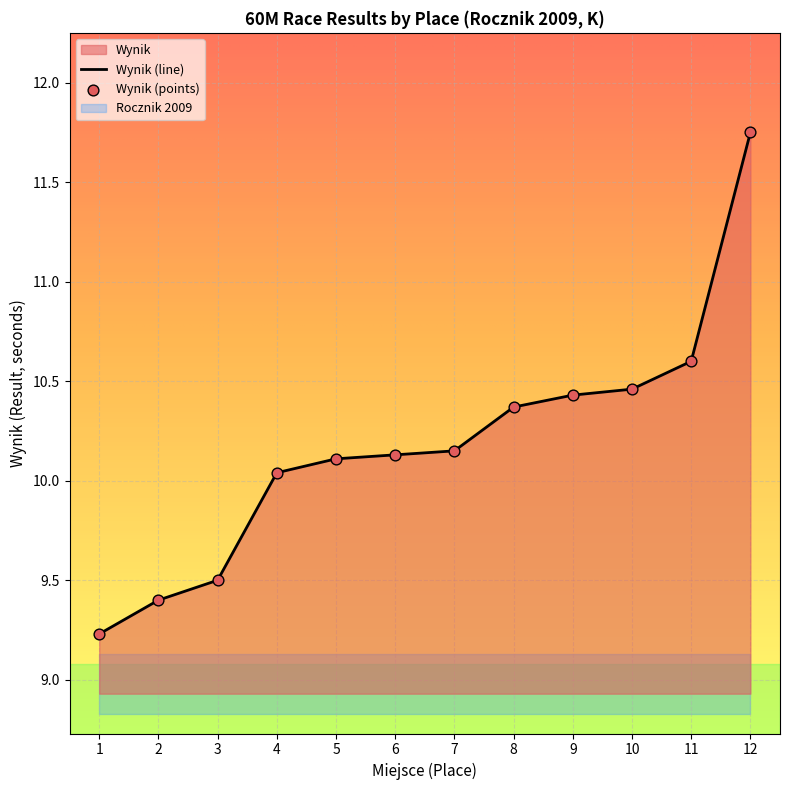

Between 3 and 4, which is larger?

4